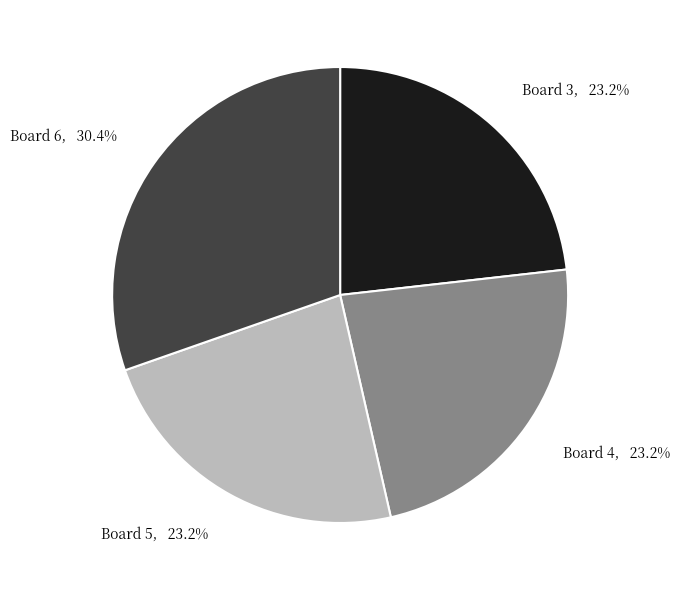

How many segments does this pie chart have?

4